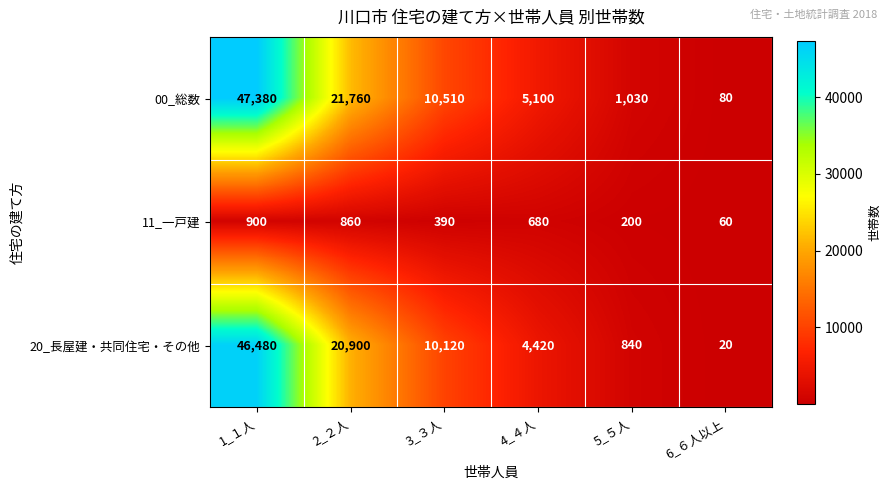

List the series in order of their peak value, lowest first.

11_一戸建, 20_長屋建・共同住宅・その他, 00_総数